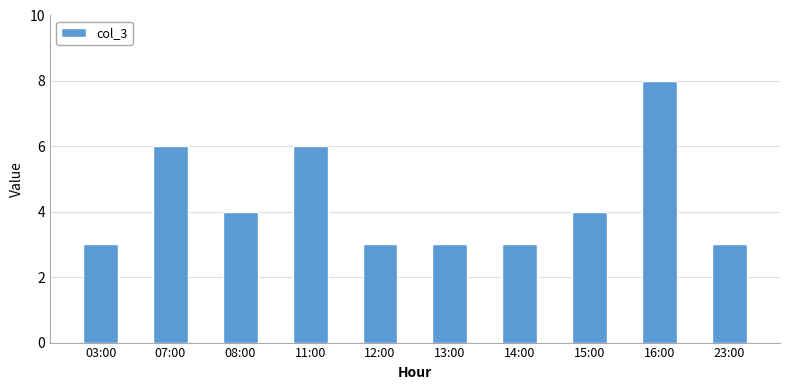

True or false: the data shows 3 at 13:00.

True